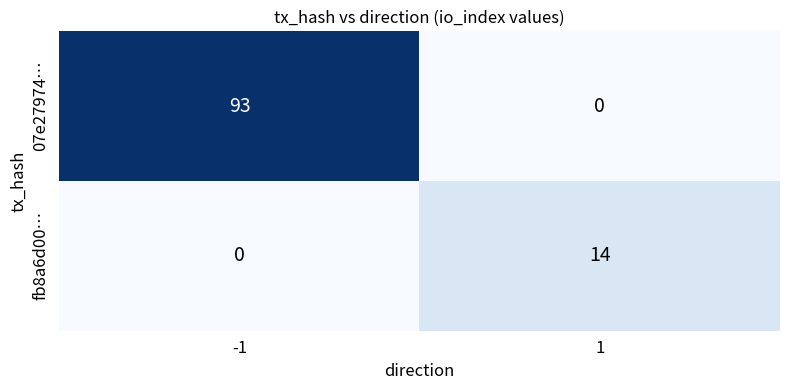

What is the total value across all series at -1?

93